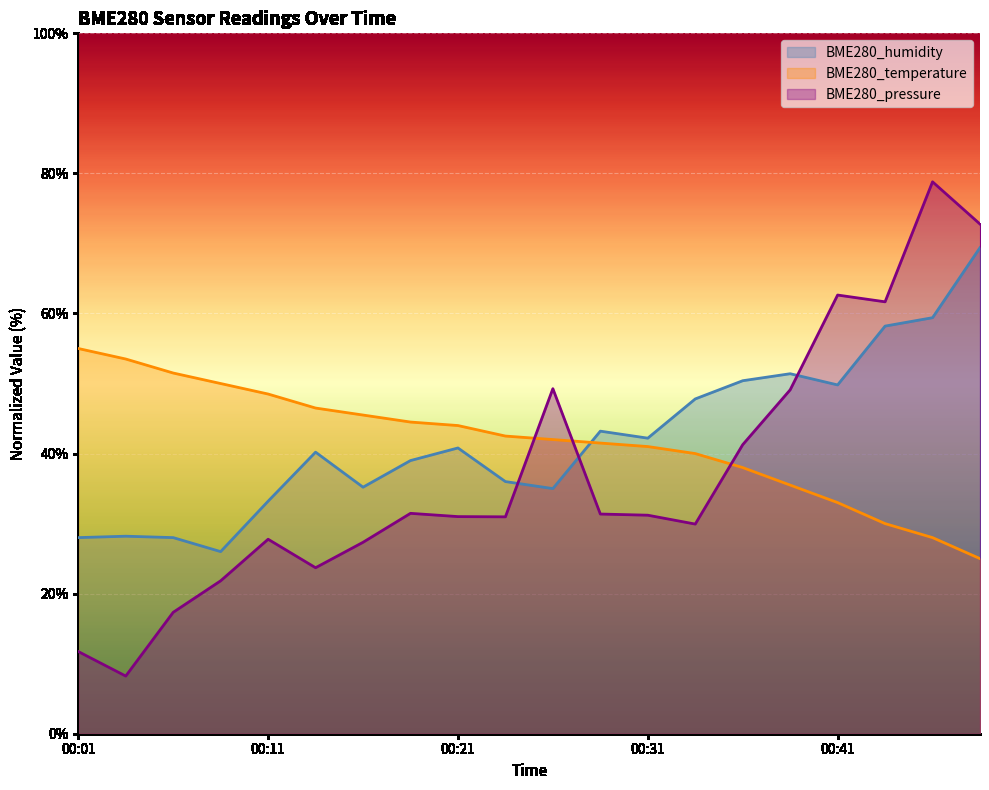

What value does the BME280_humidity series have at 00:36?

50.4